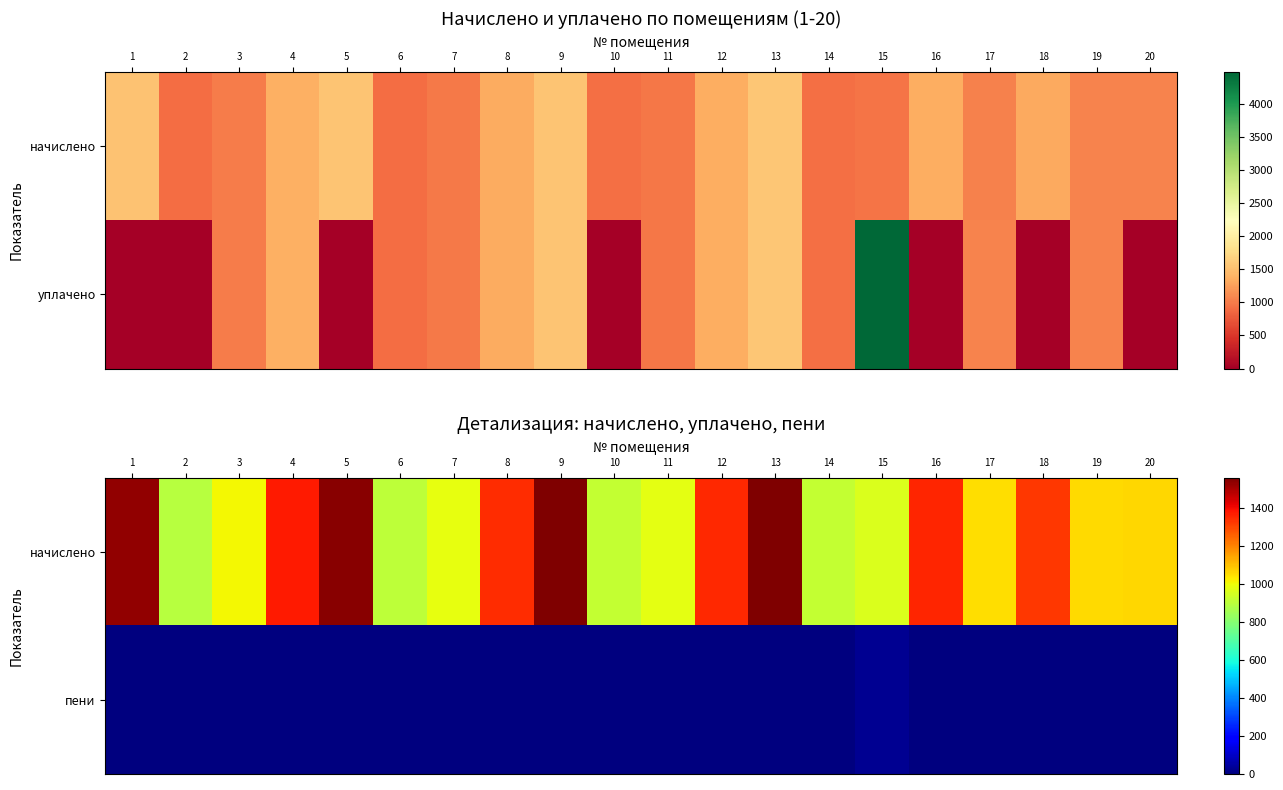

Which has a higher value, 5 or 9?

9